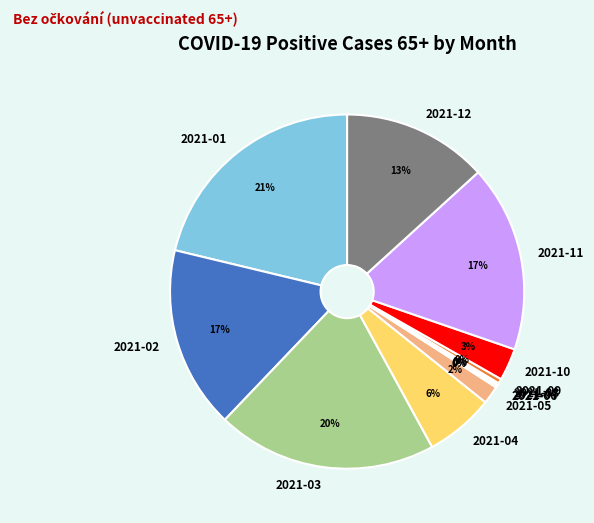

Is it true that 2021-10 is 3% of the pie?

True